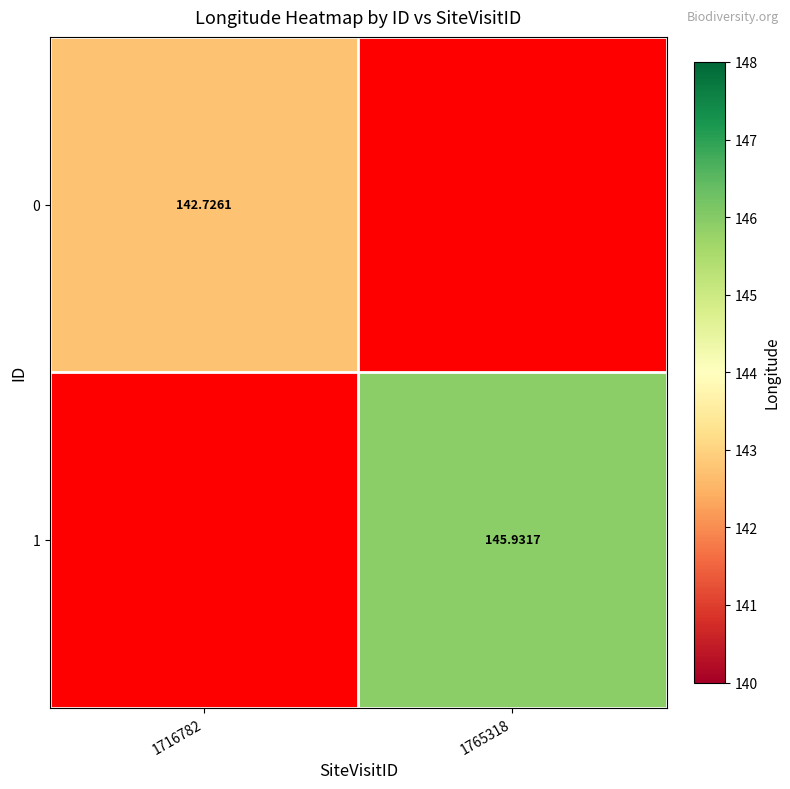

Rank the categories by 1 value from highest to lowest.

1765318, 1716782